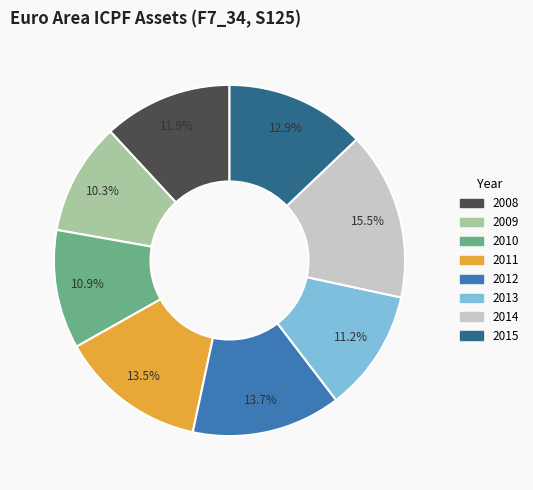

Which category has the smallest portion of the pie?

2009